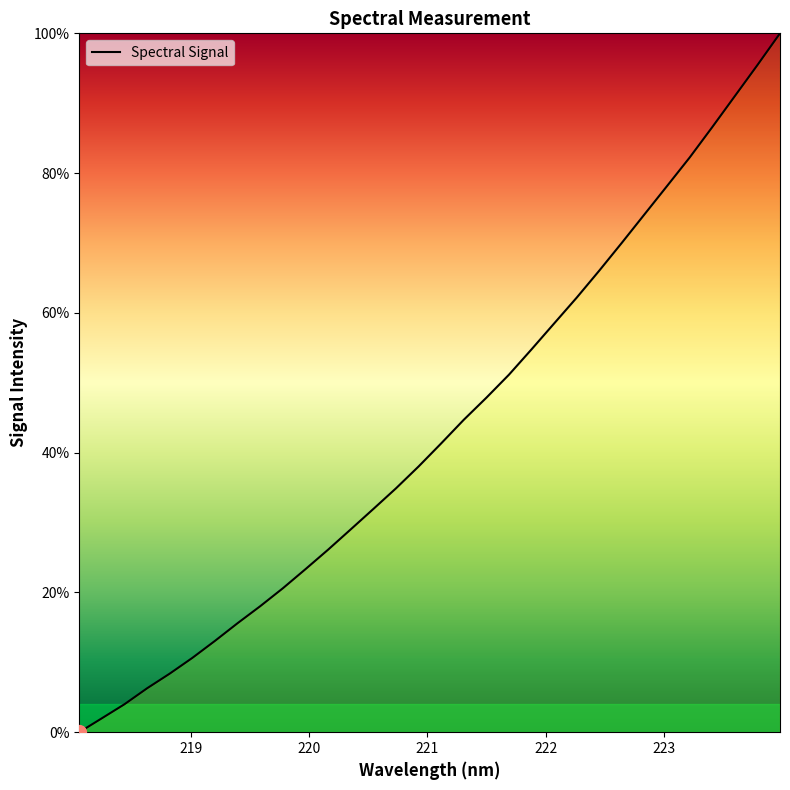

What is the maximum value shown in the chart?

100.0